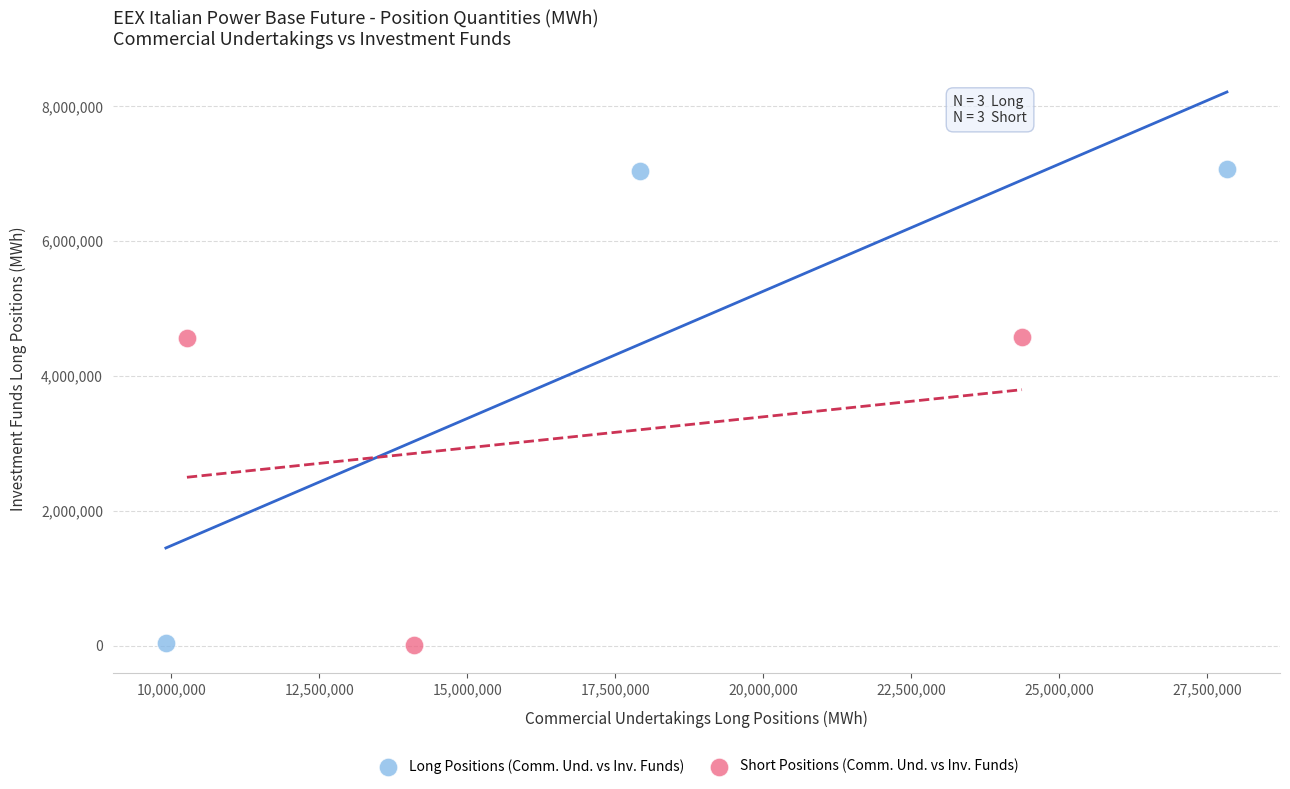

Which series reaches the maximum Y coordinate?

Long Positions (Comm. Und. vs Inv. Funds)